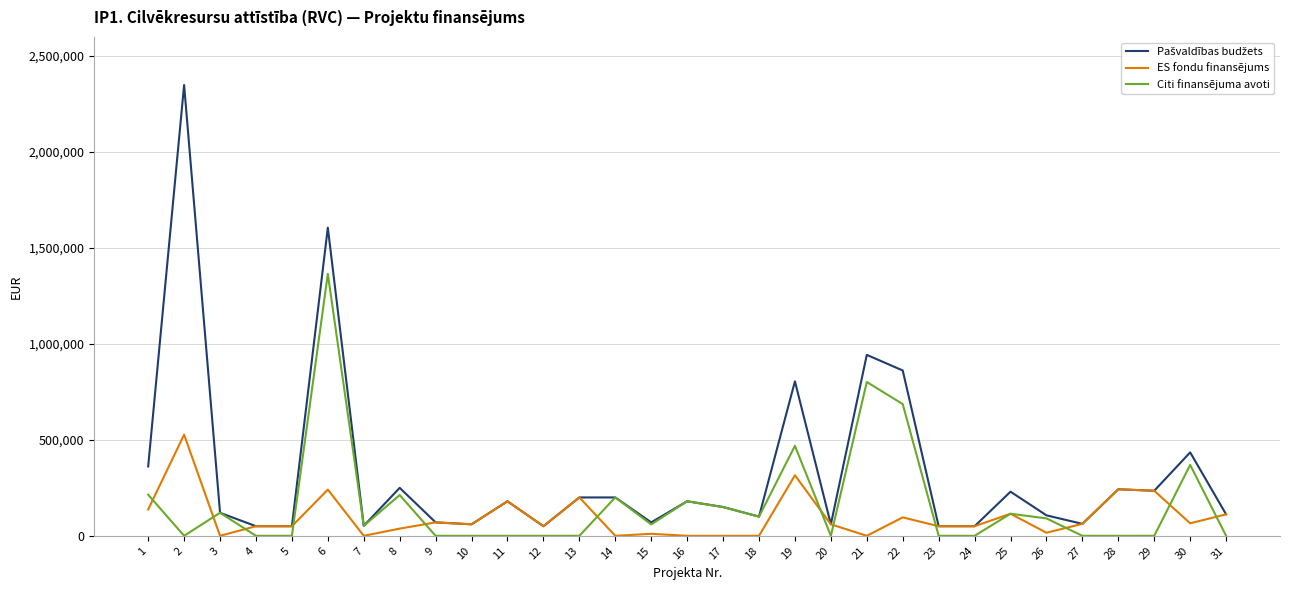

At which category is the sum across all series the highest?

6